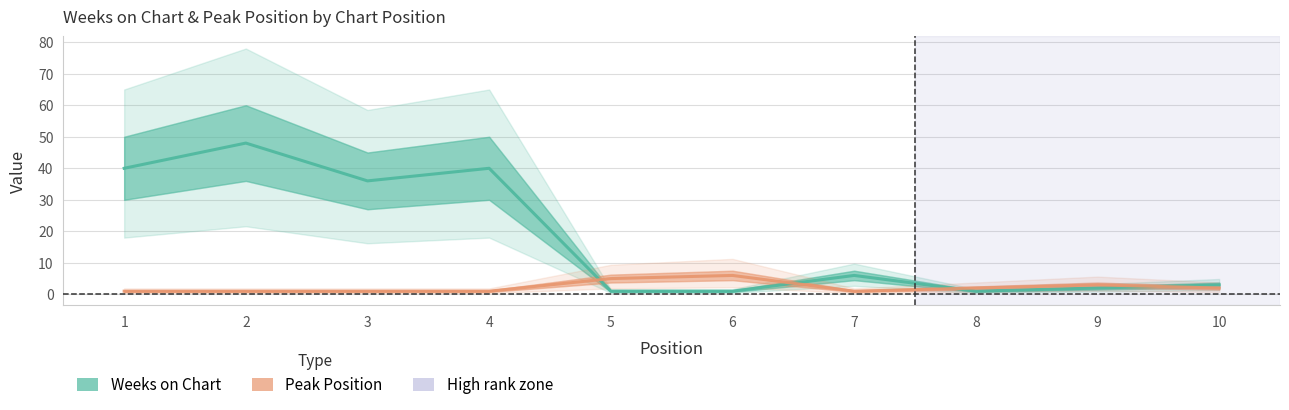

What is the difference between the second highest and minimum values in the Peak Position series?

4